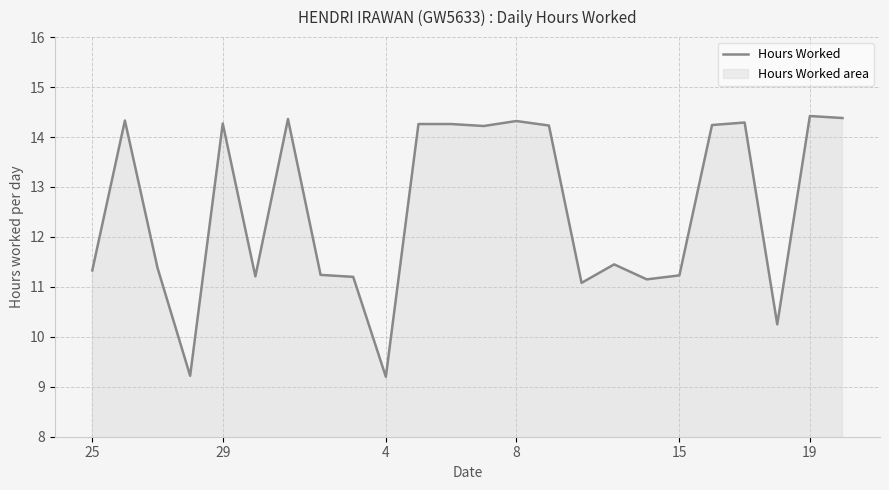

What is the maximum value shown in the chart?

14.4